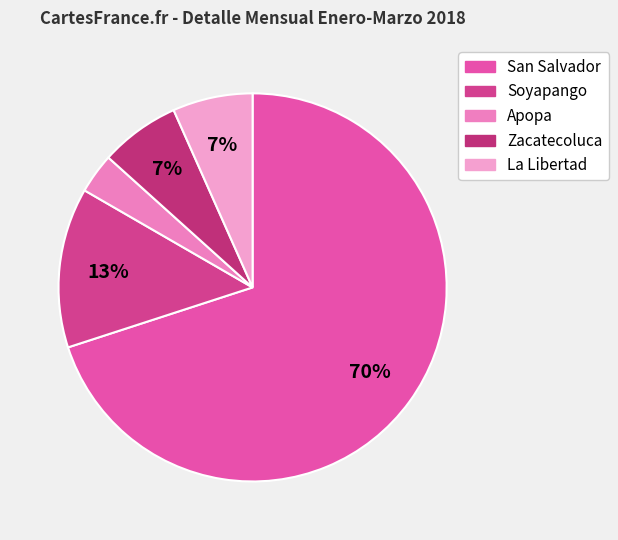

Which category accounts for the majority?

San Salvador